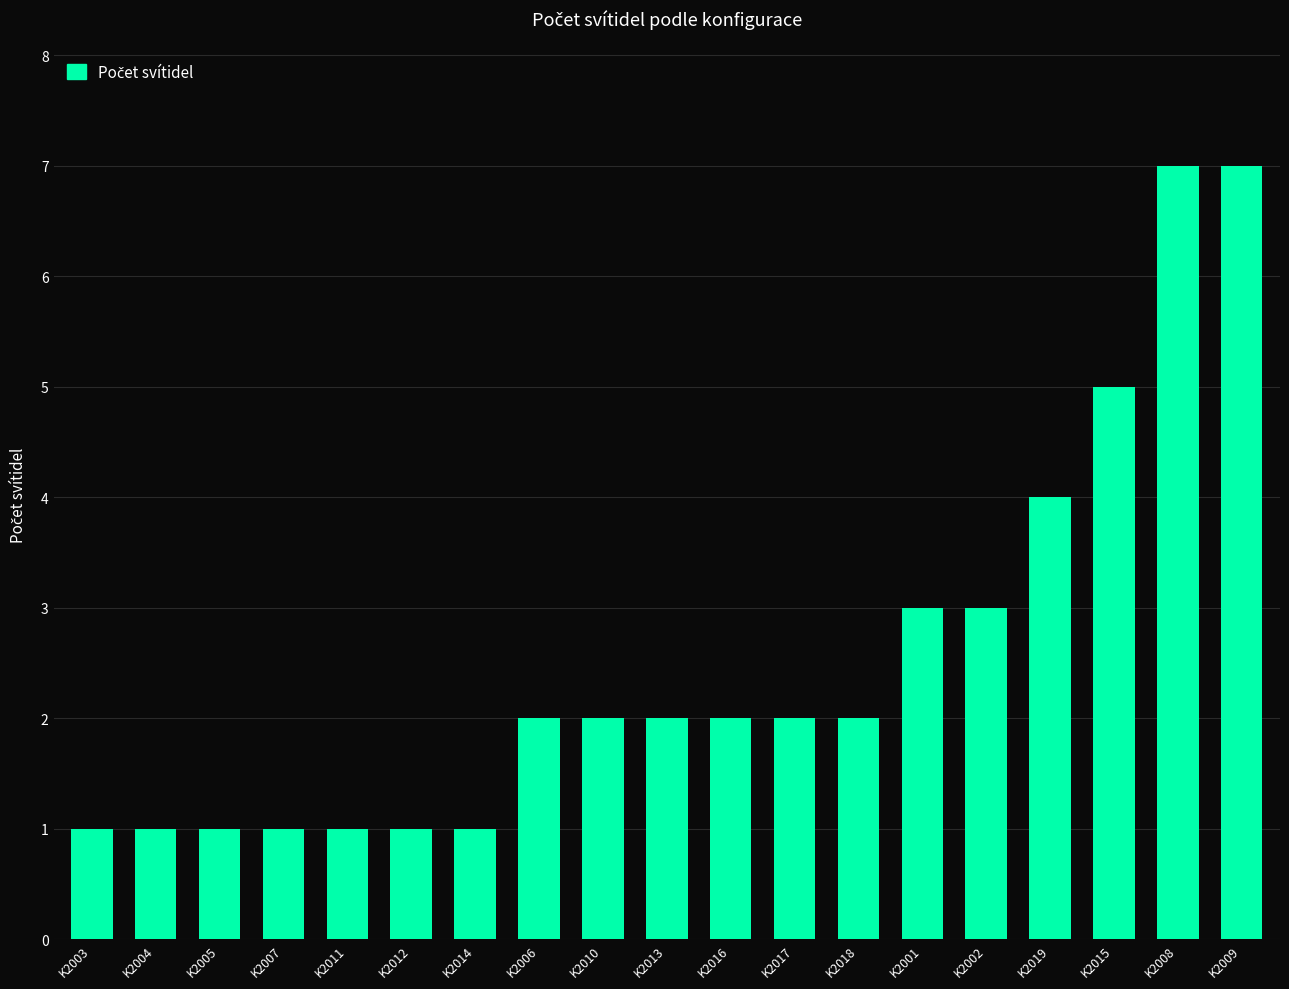

How many data points does each series have?

19